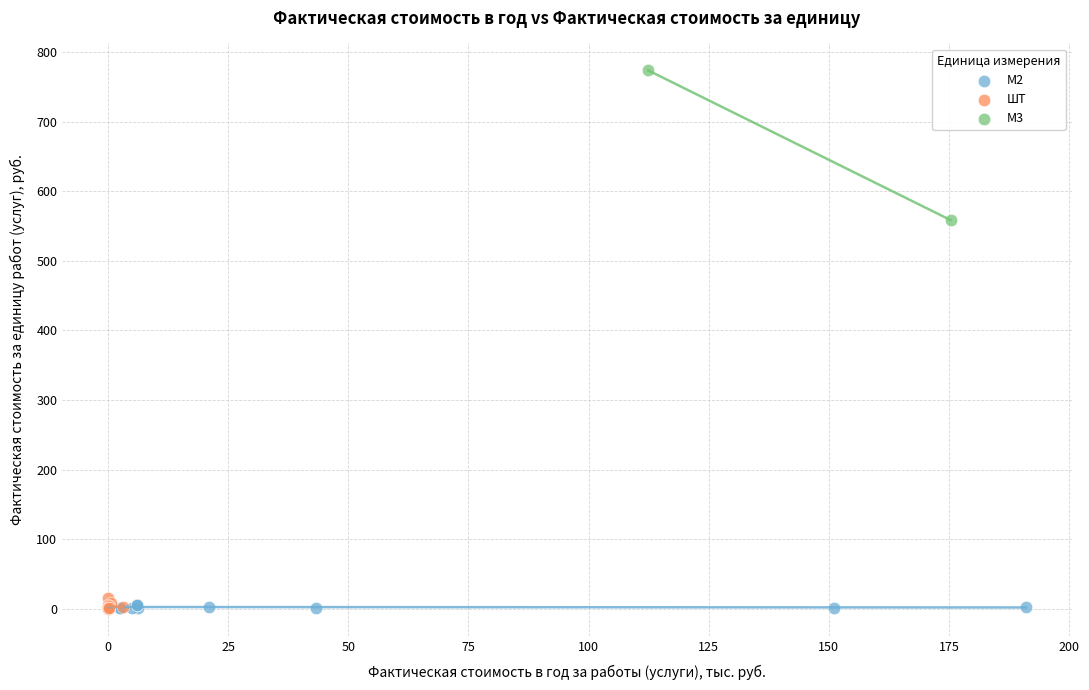

What are all the series names shown in the legend?

М2, ШТ, М3